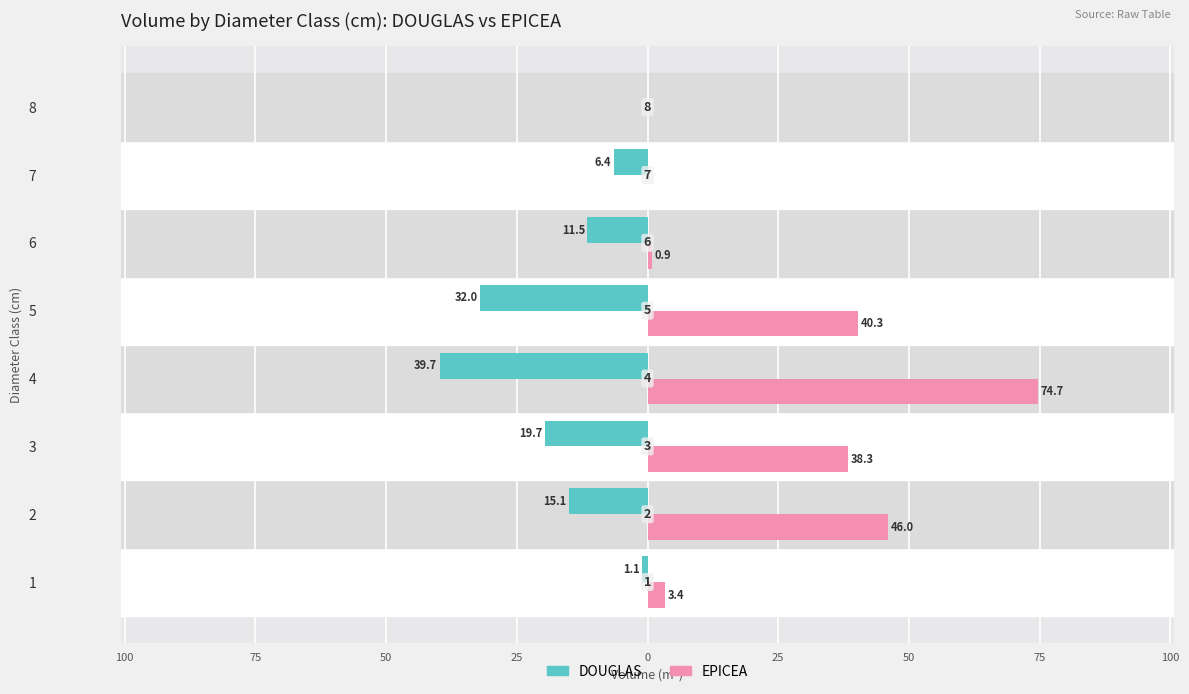

What are all the series names shown in the legend?

DOUGLAS, EPICEA